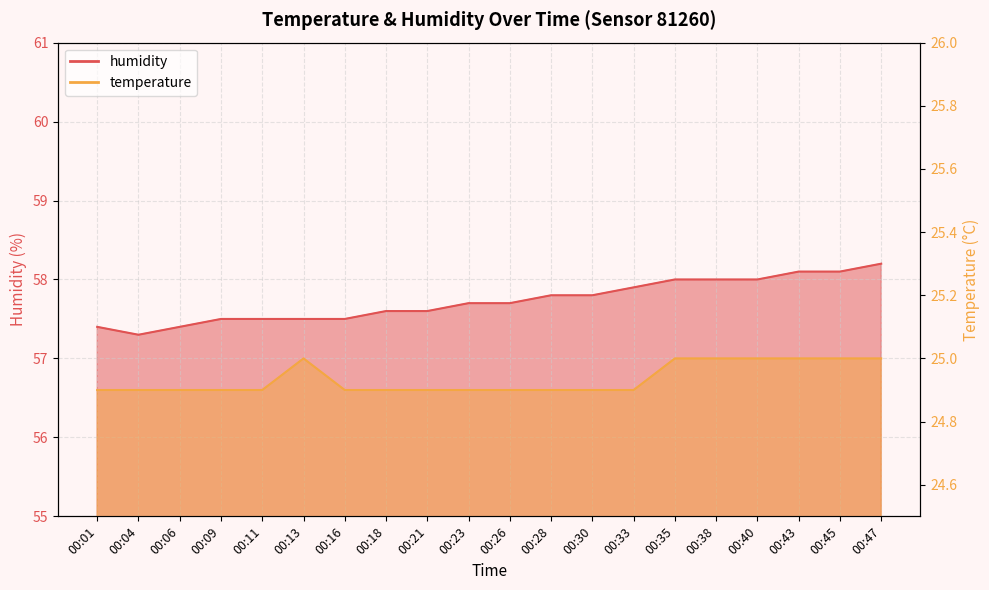

True or false: humidity has a value of 85.6 at 00:11.

False